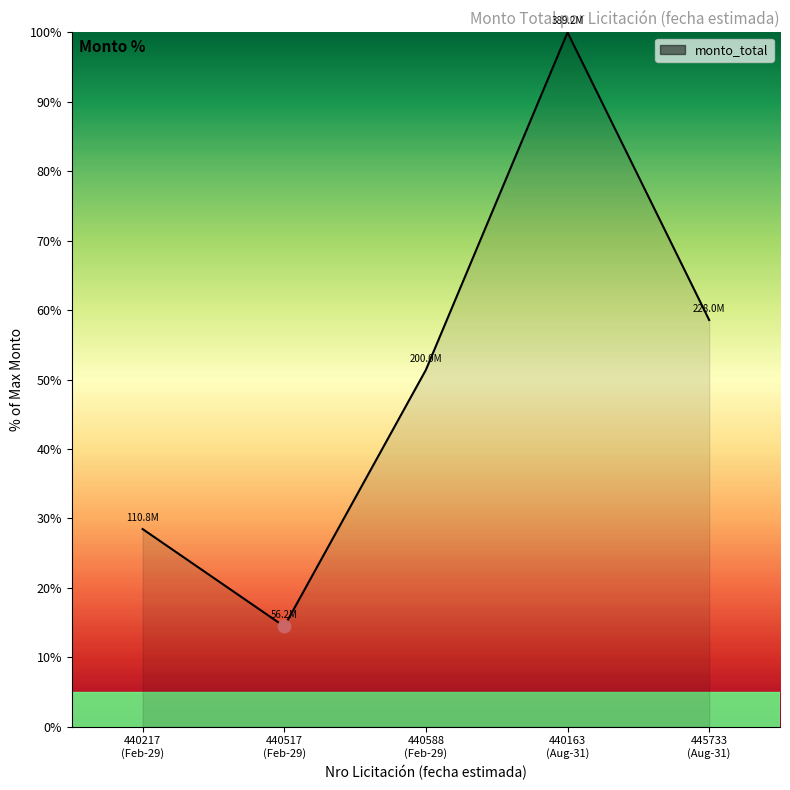

Which has a higher value, 440217
(Feb-29) or 440163
(Aug-31)?

440163
(Aug-31)